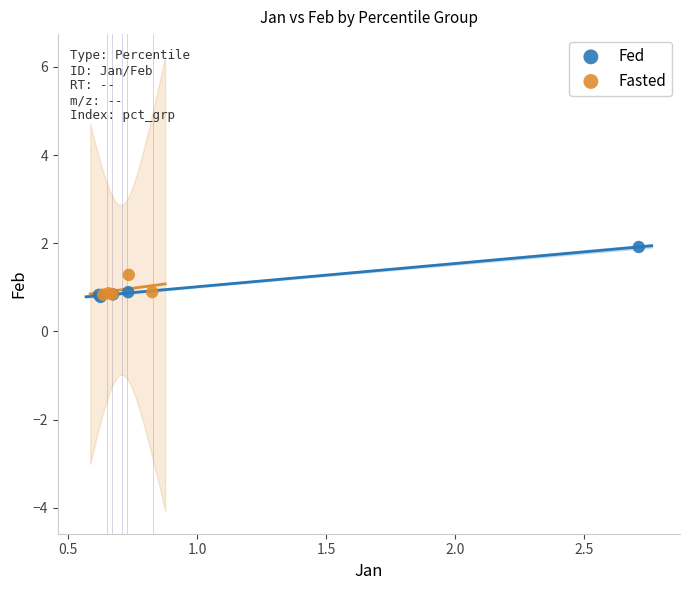

Which series has the largest Y range (max minus min)?

Fed